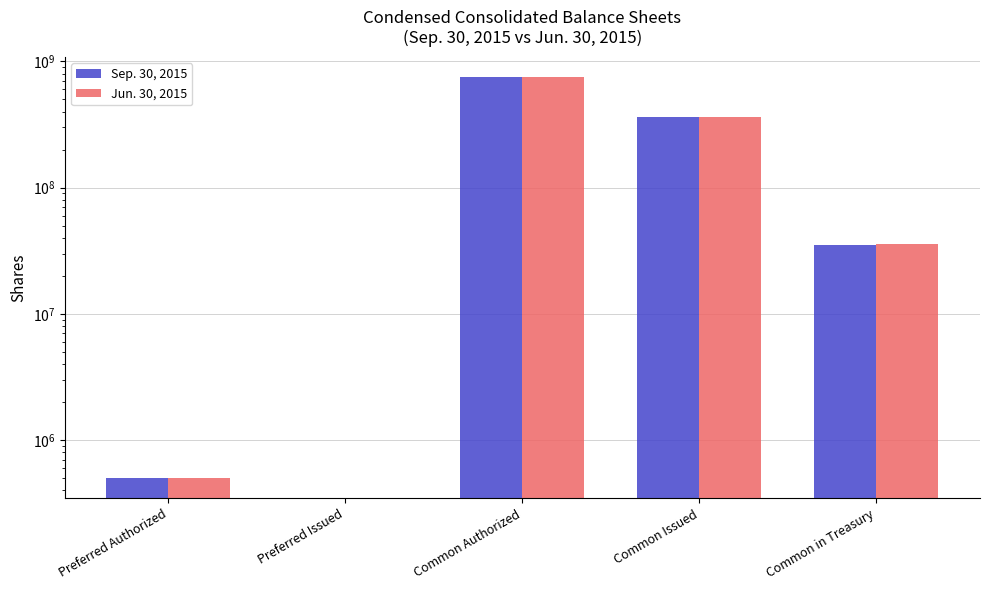

Rank the series by their maximum value, from lowest to highest.

Sep. 30, 2015, Jun. 30, 2015